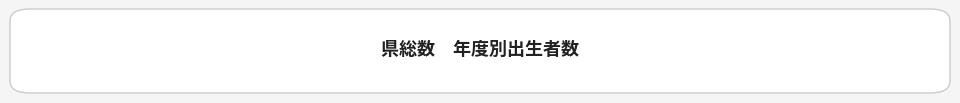

True or false: 3.1～3.12 accounts for 21% of the total.

False